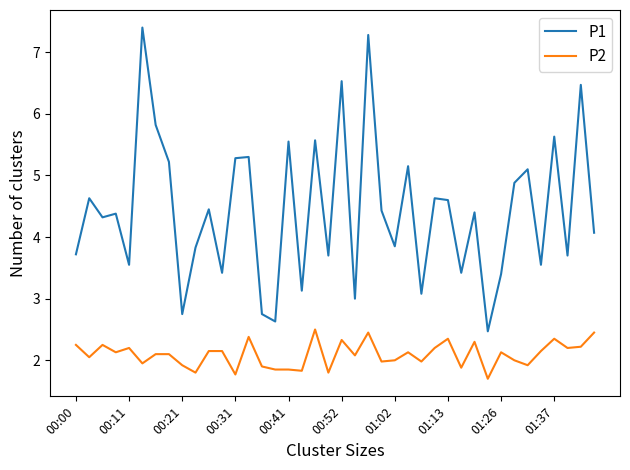

Which series has the largest total across all categories?

P1